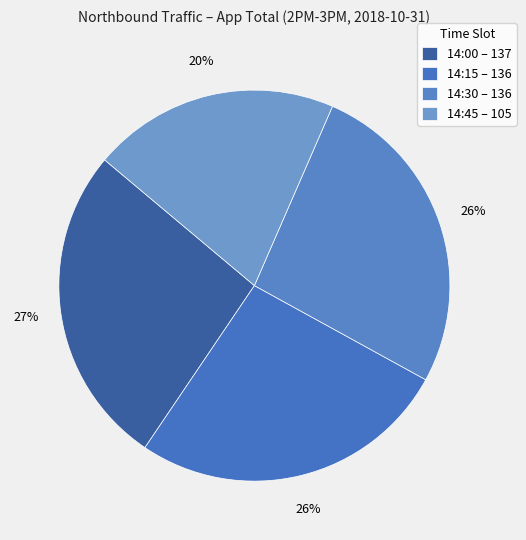

Which slice is the largest?

2018-10-31 14:00:00